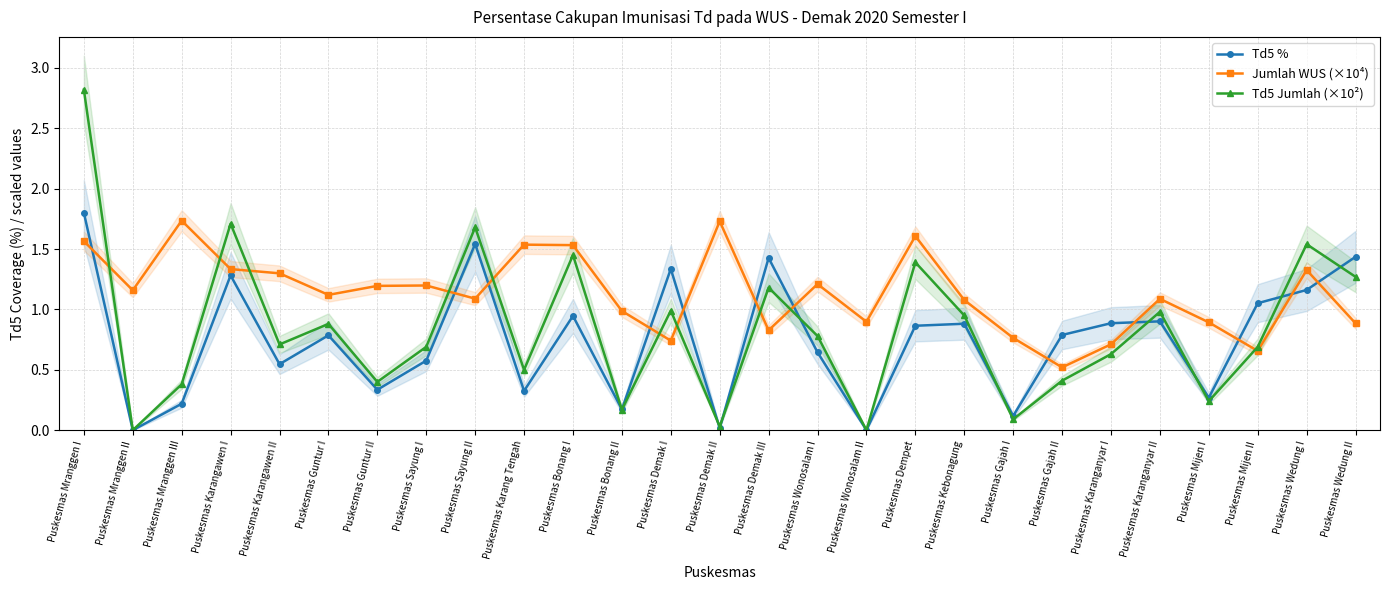

Where does the Jumlah WUS (×10⁴) series first go above 1?

Puskesmas Mranggen I